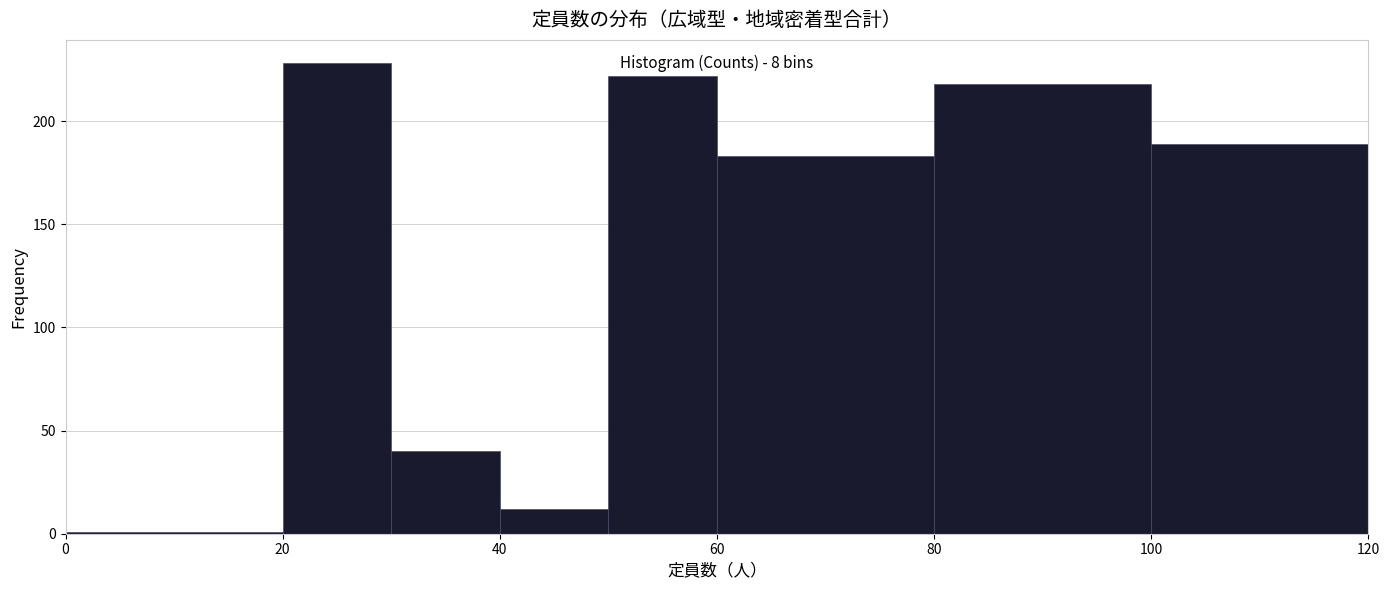

Which range on the x-axis has the tallest bar?

20 to 30